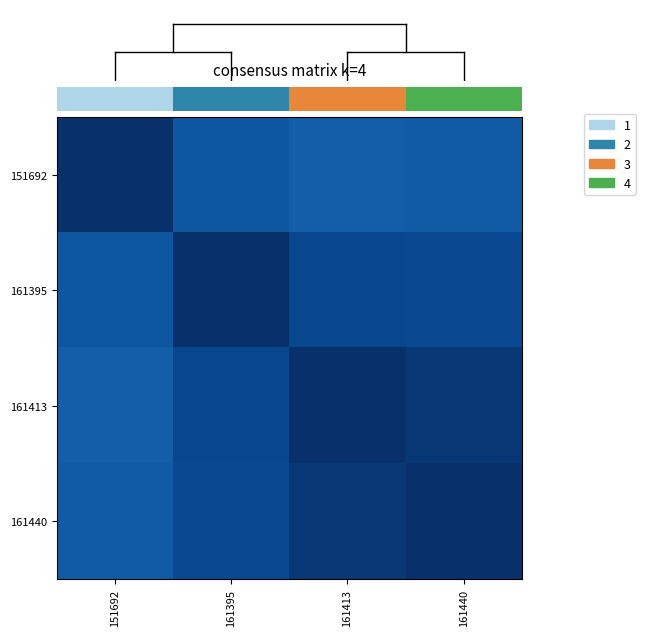

True or false: 161413 has a value of 0.3 at 151692.

False